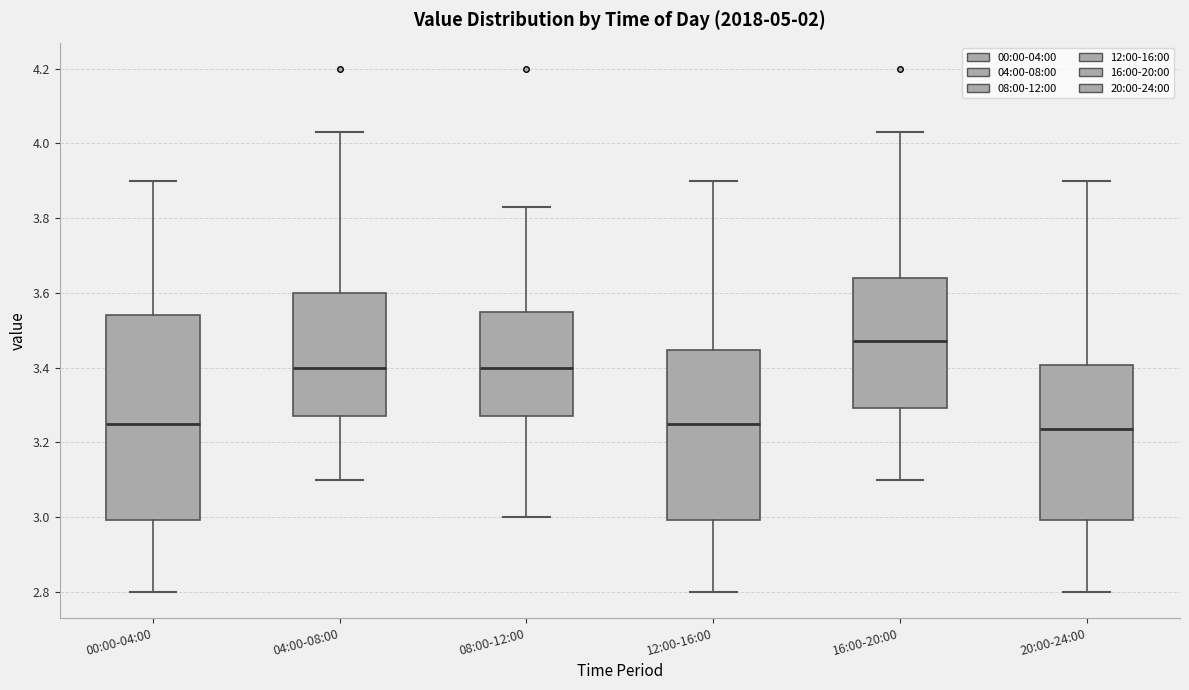

Which box has the highest median line?

16:00-20:00